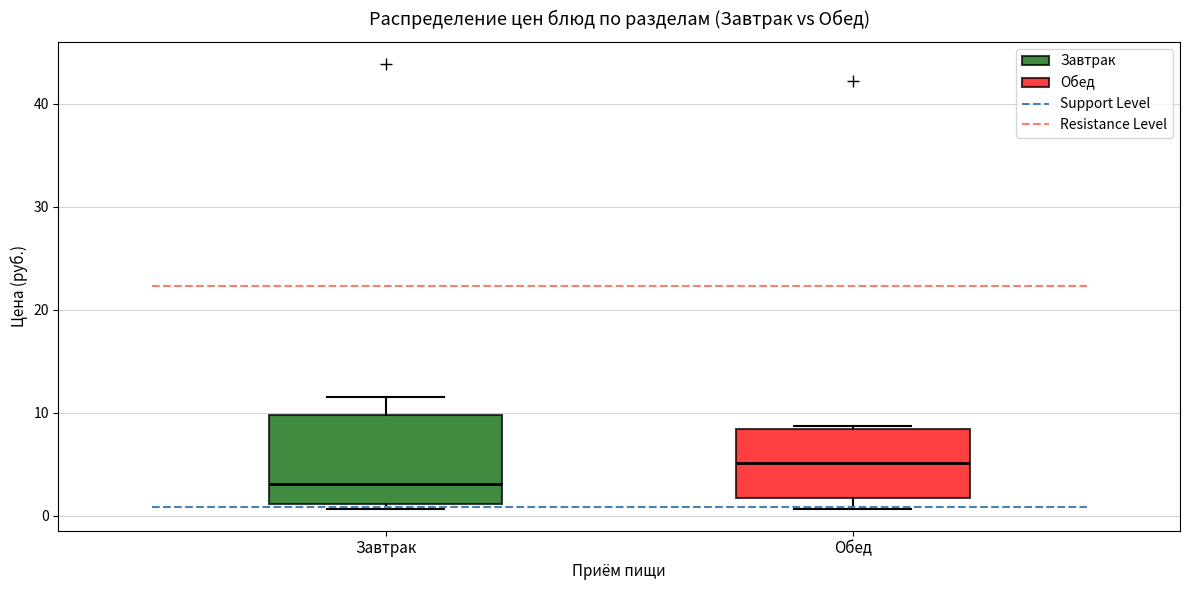

Which box is the tallest, from its lower edge to its upper edge?

Завтрак